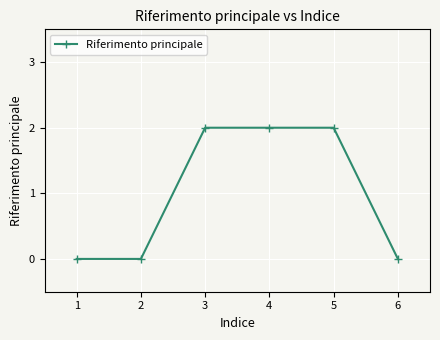

What is the change in value from 2 to 5?

+2